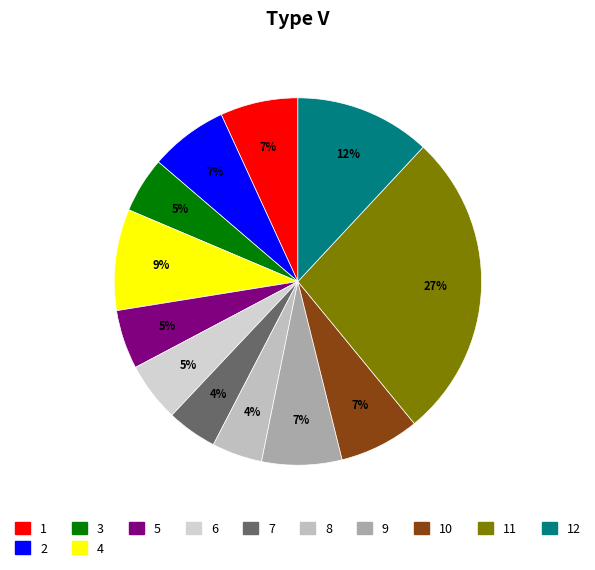

What is the largest slice in the pie chart?

11